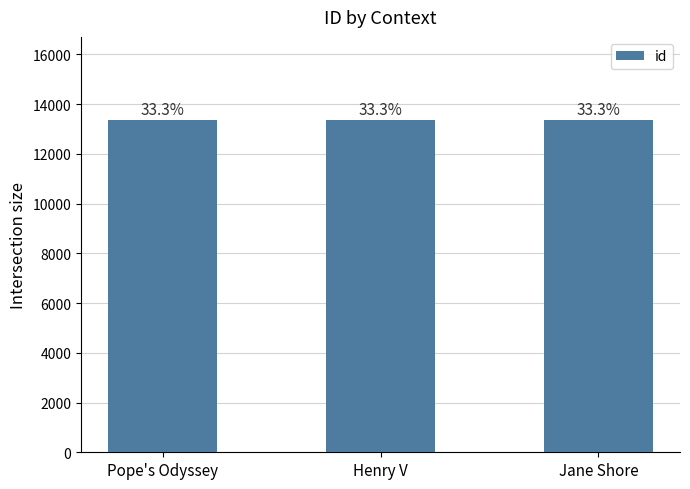

Are the bars horizontal?

No